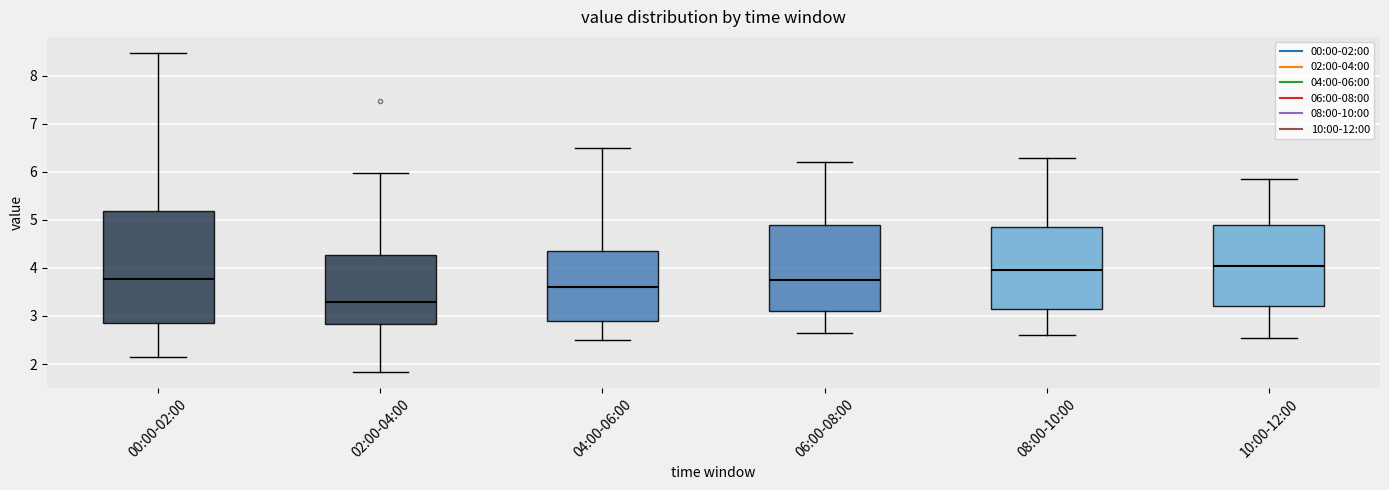

Which box is the tallest, from its lower edge to its upper edge?

00:00-02:00